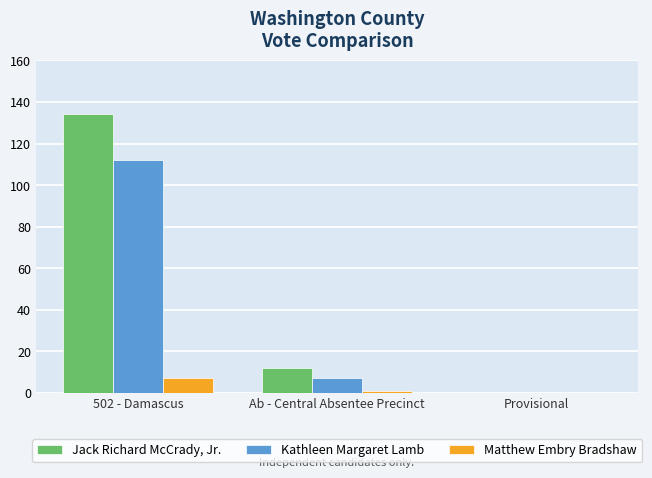

Which series changed the most between 502 - Damascus and Provisional?

Jack Richard McCrady, Jr.